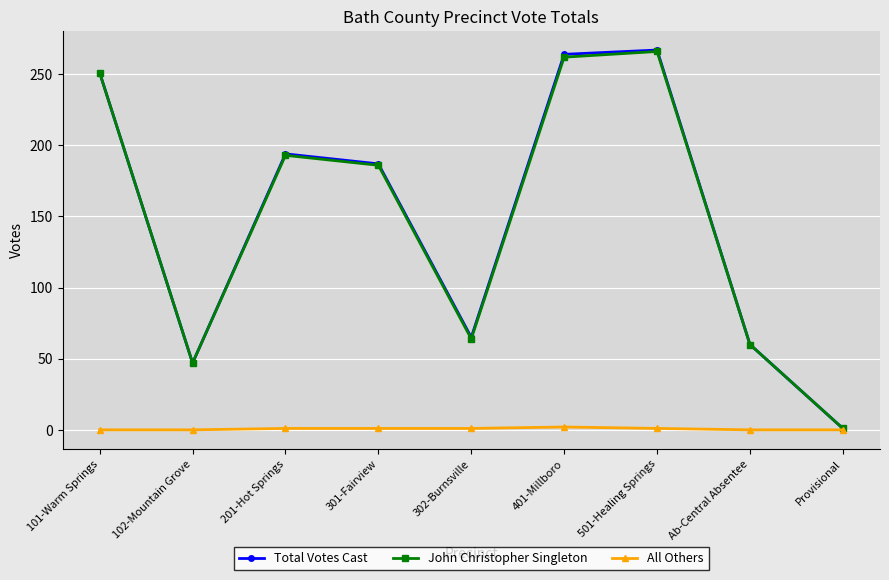

What is the greatest value displayed?

267